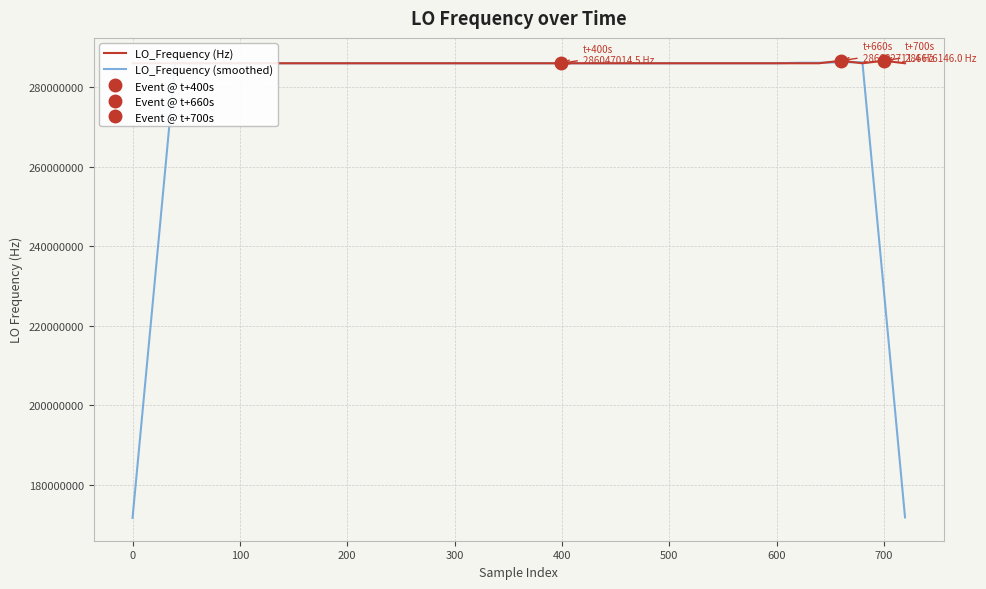

How many distinct data groups are displayed?

2